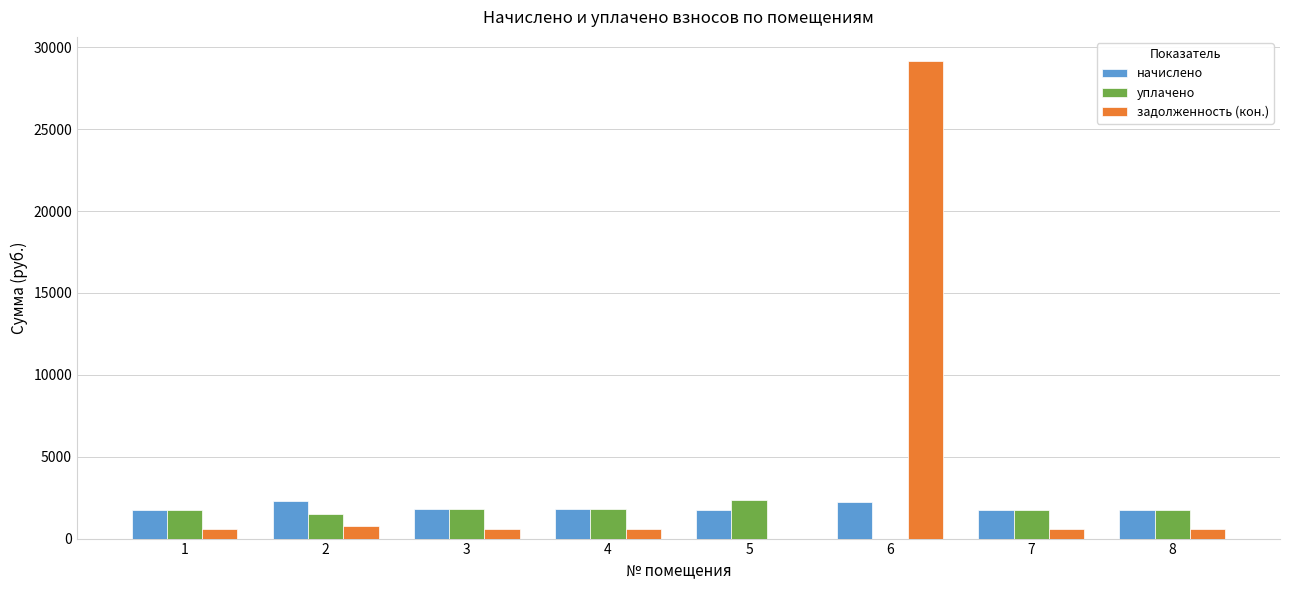

At which category is the sum across all series the highest?

6